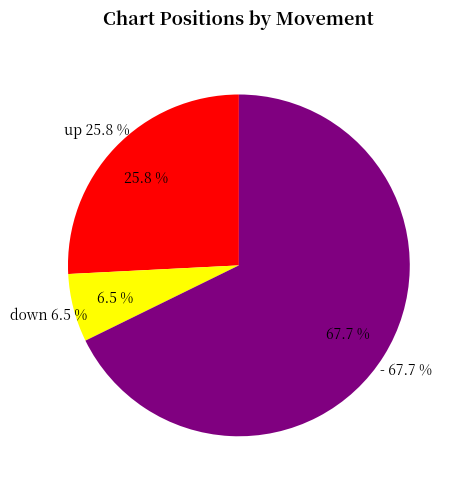

Count the number of slices in the pie.

3